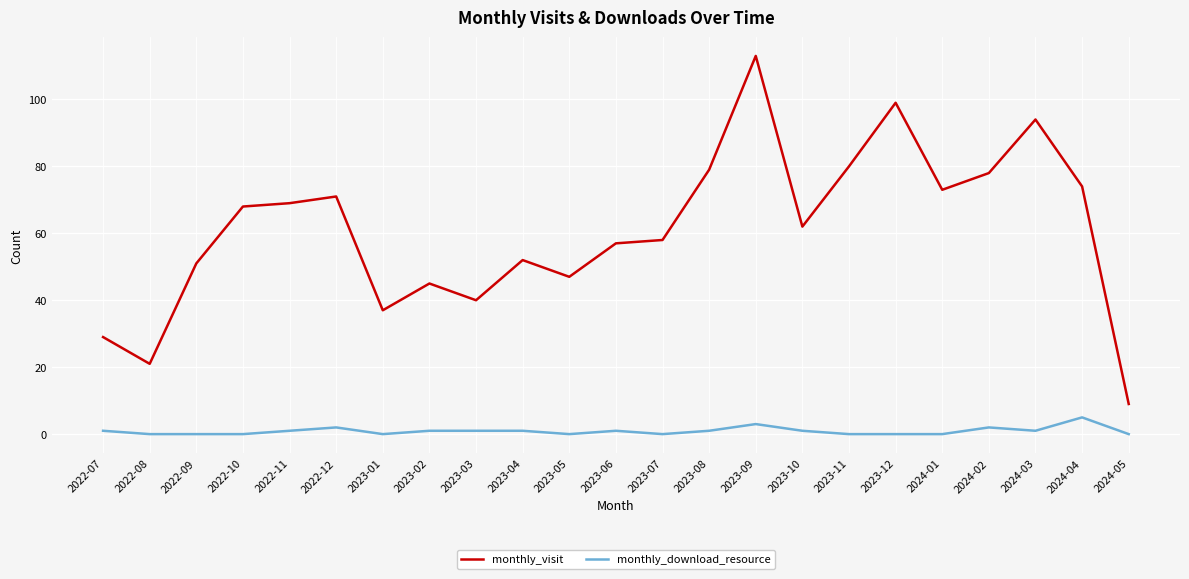

How many series are shown in this chart?

2